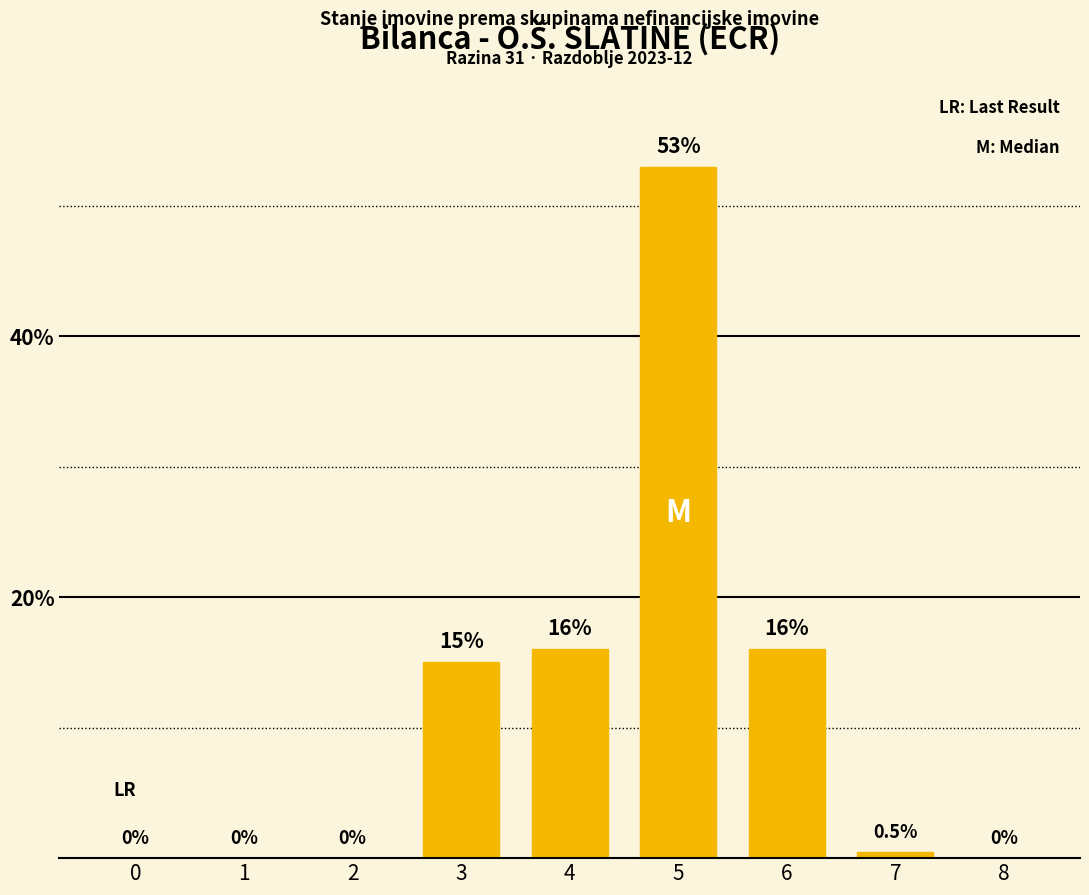

What is the sum of all values?

100.5